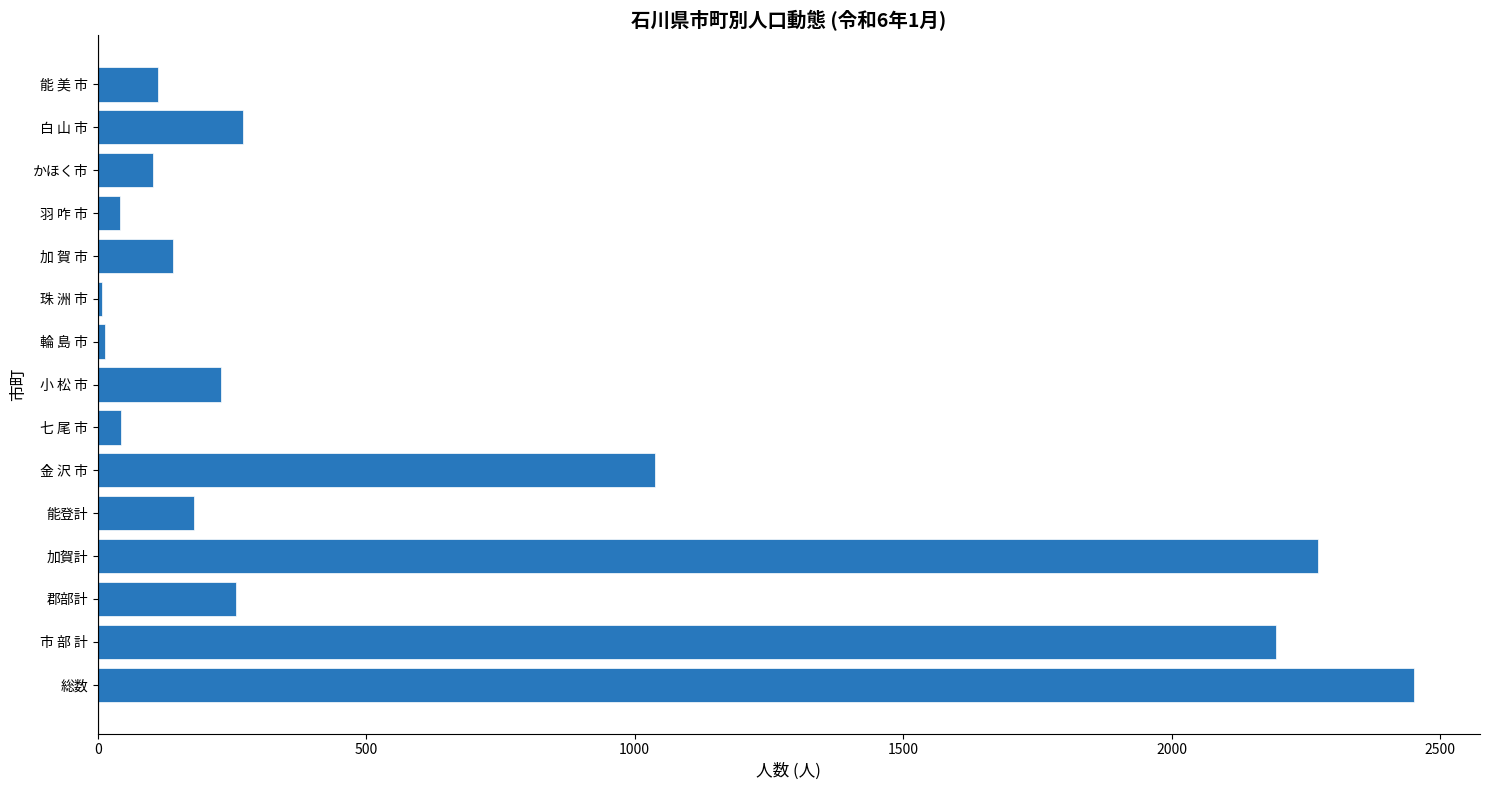

At which label is the value closest to 1230?

金 沢 市